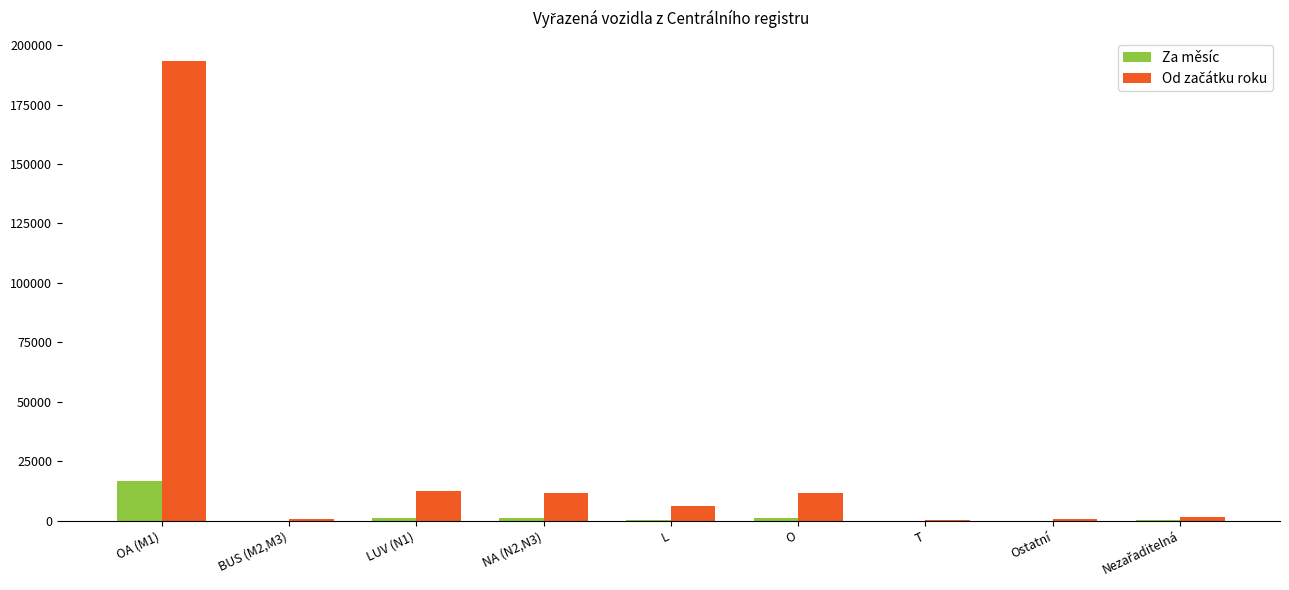

At which label does Za měsíc reach its peak?

OA (M1)